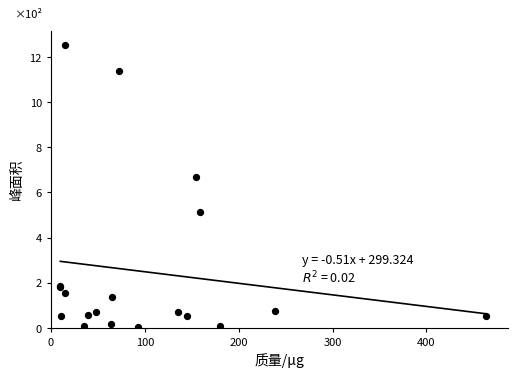

What is the total value across all series at 18?

200